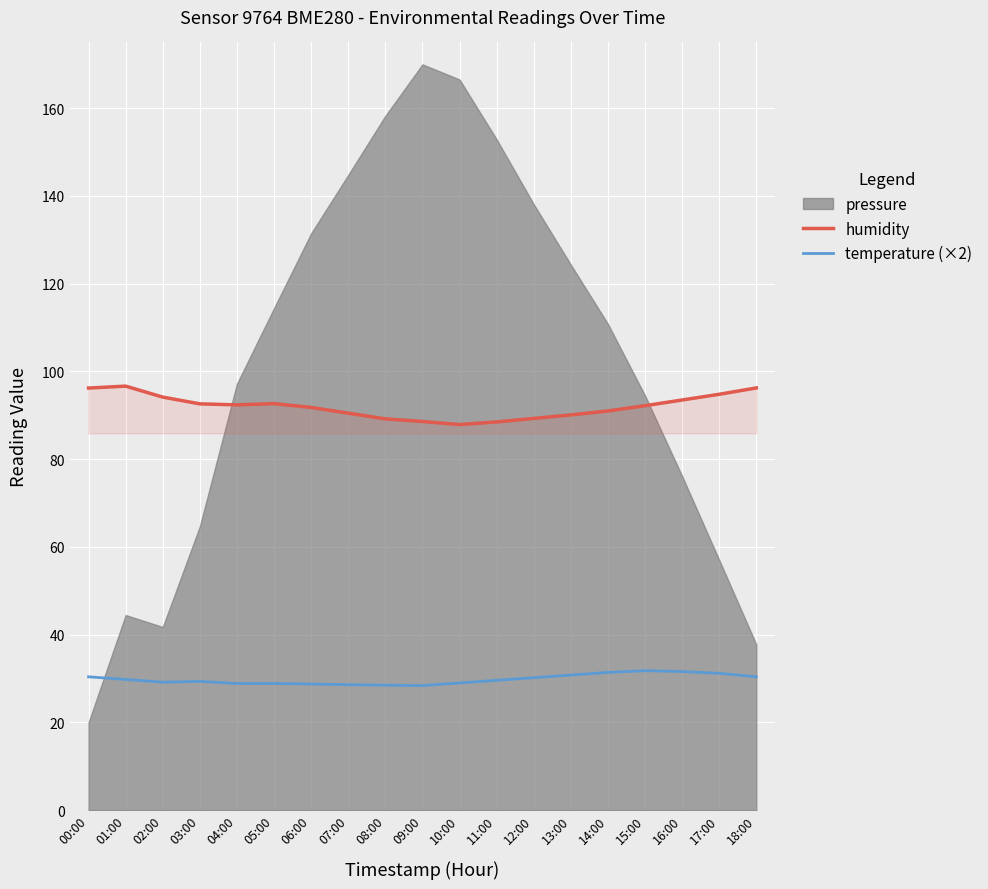

Where is humidity nearest to the value 92?

06:00